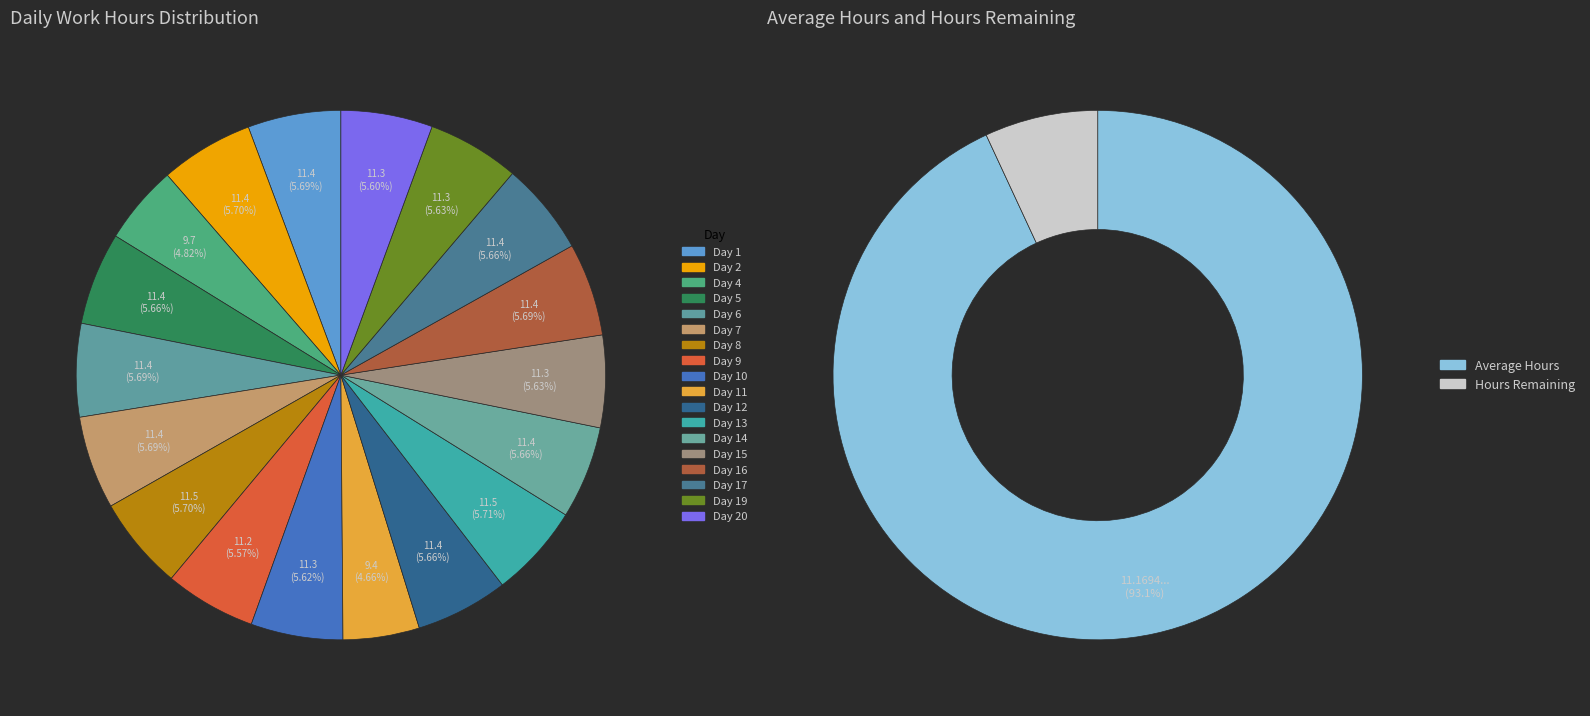

What percentage is the Day 9 slice, to the nearest percent?

6%